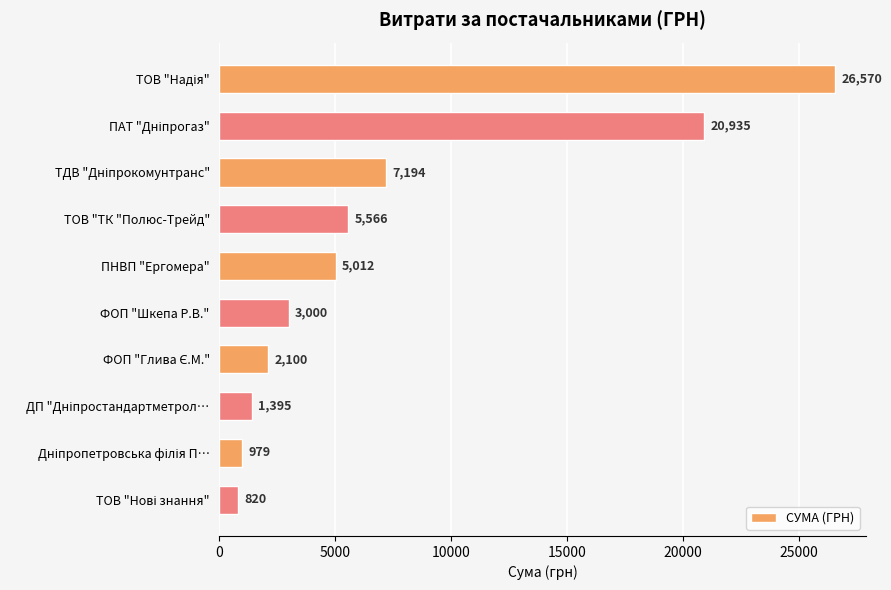

The chart shows a value of 5011.5 at ПНВП "Ергомера". True or false?

True